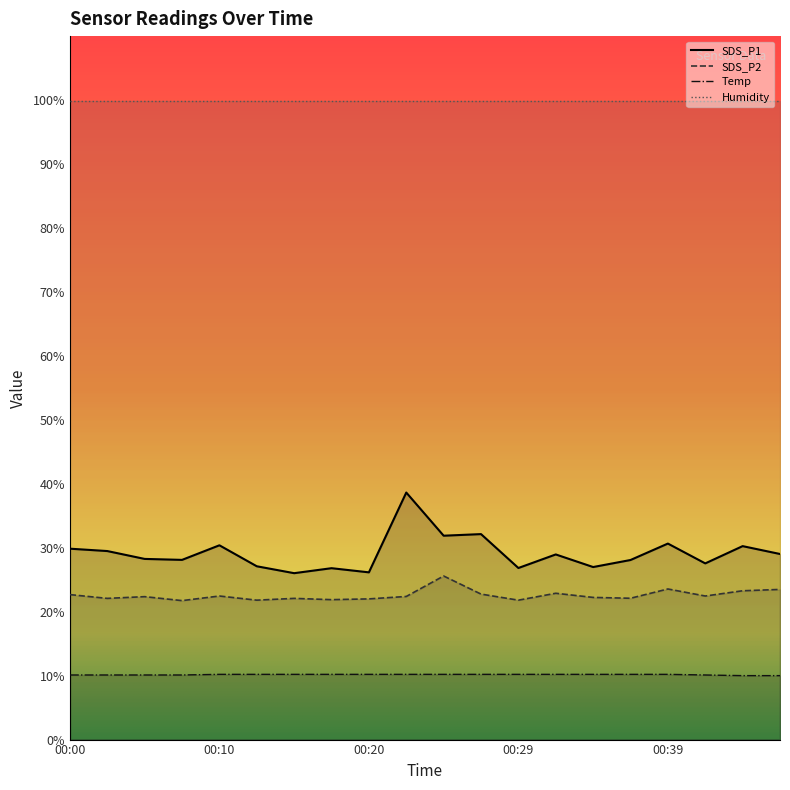

How many data points in Temp are above 10?

18